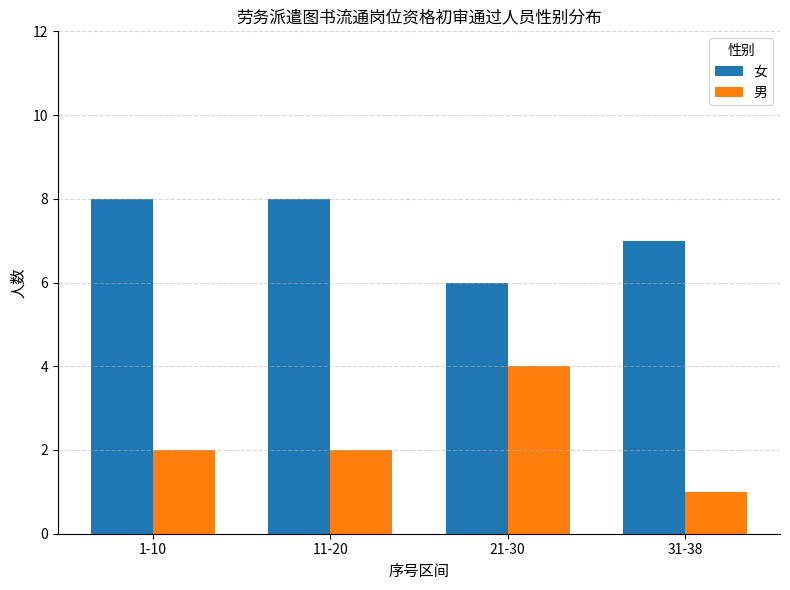

What is the spread (max minus min) of values at 11-20?

6